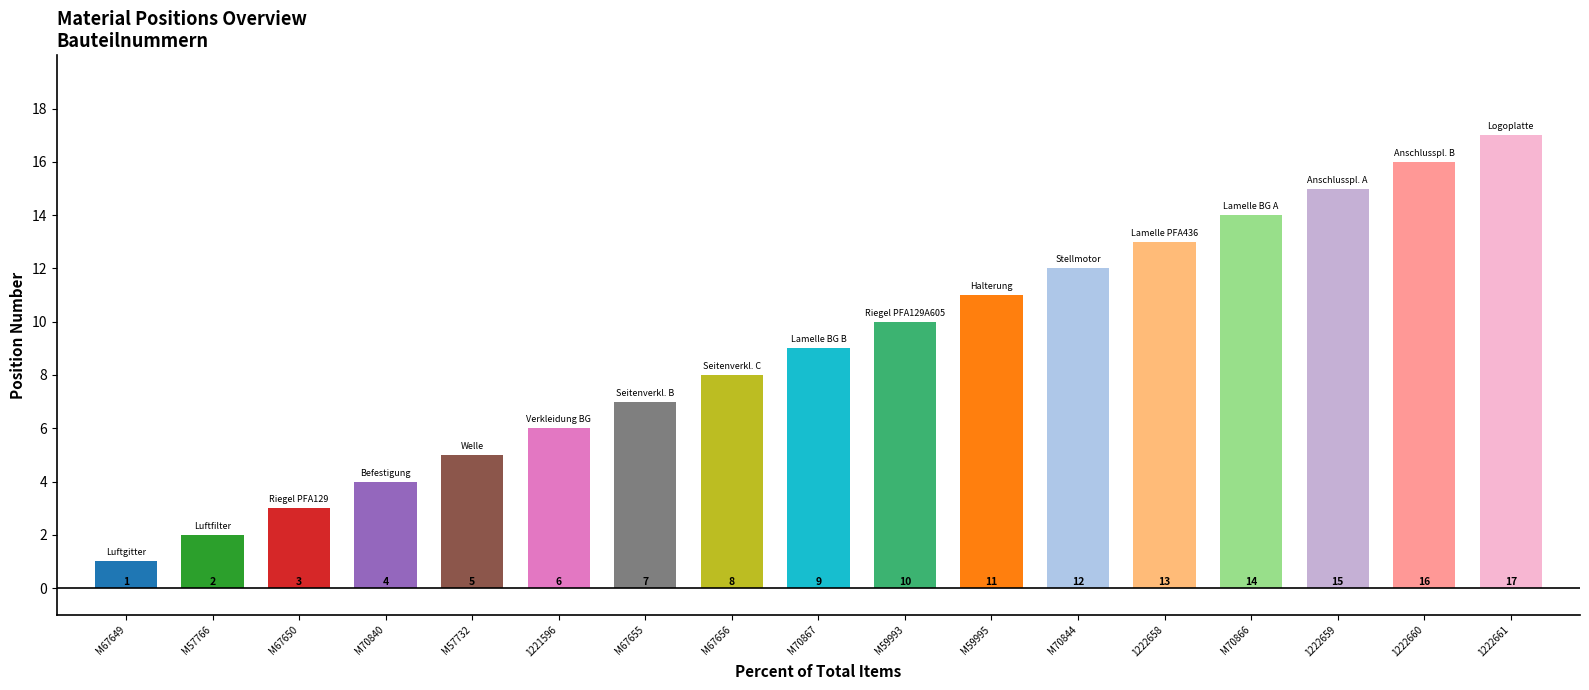

List the labels in order of value, smallest first.

M67649, M57766, M67650, M70840, M57732, 1221596, M67655, M67656, M70867, M59993, M59995, M70844, 1222658, M70866, 1222659, 1222660, 1222661